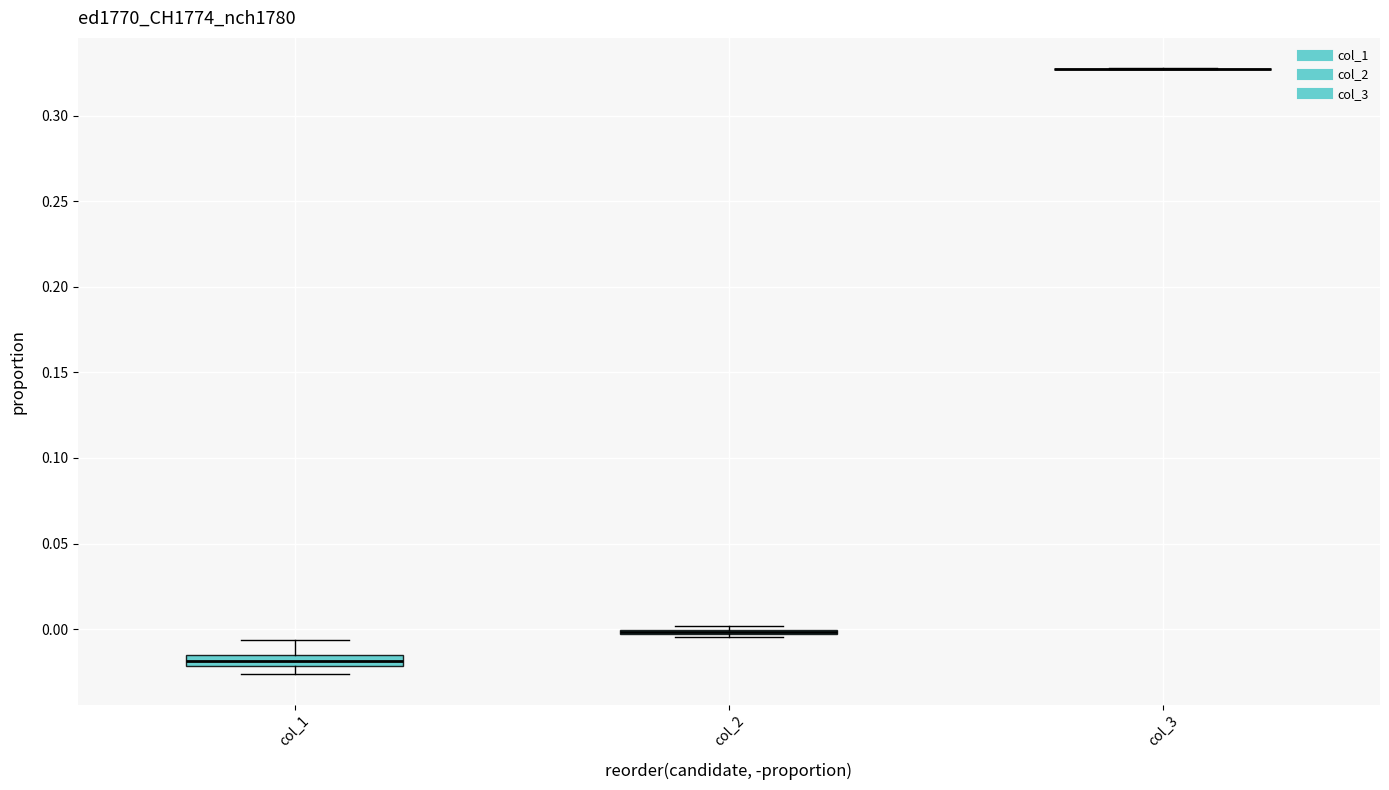

Where does the upper whisker of the box for col_1 end on the y-axis? The values are not printed on the chart, so give them approximately, as read against the axis.

-0.005